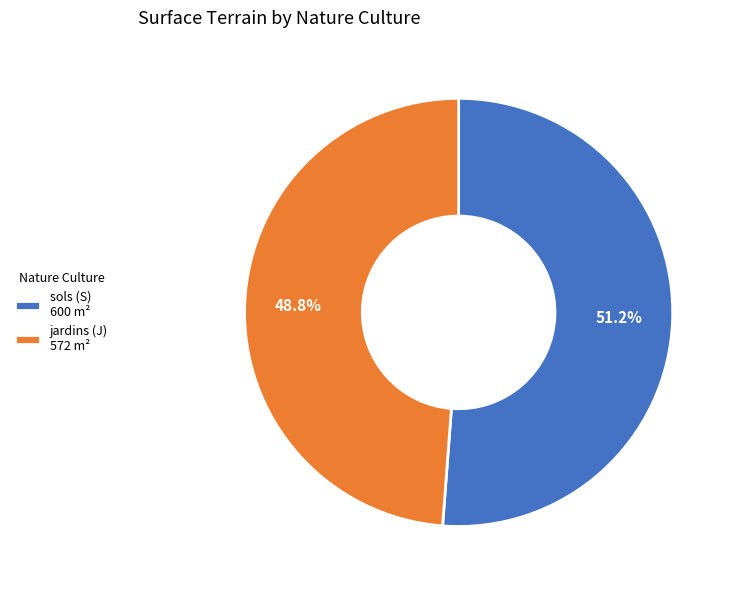

Which slice is the smallest?

jardins (J)